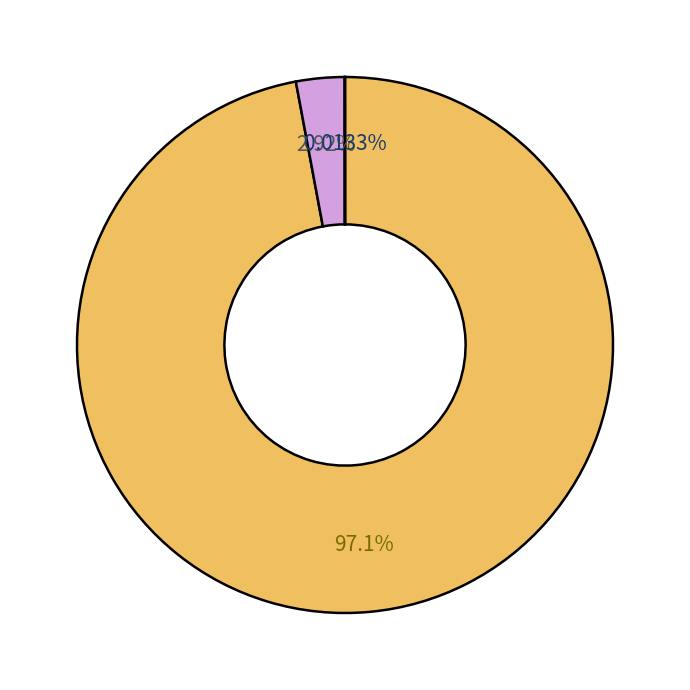

Does any single category account for the majority?

Yes